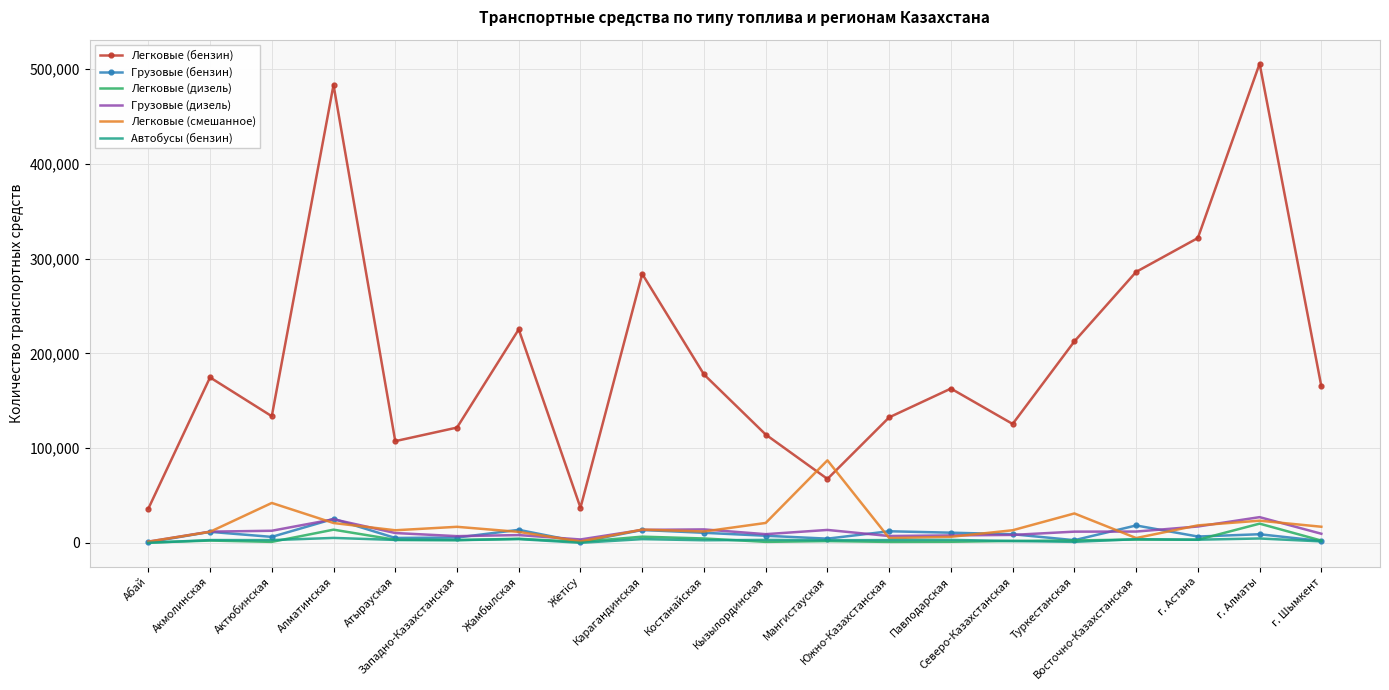

Where does the Грузовые (дизель) series first go above 11954?

Акмолинская